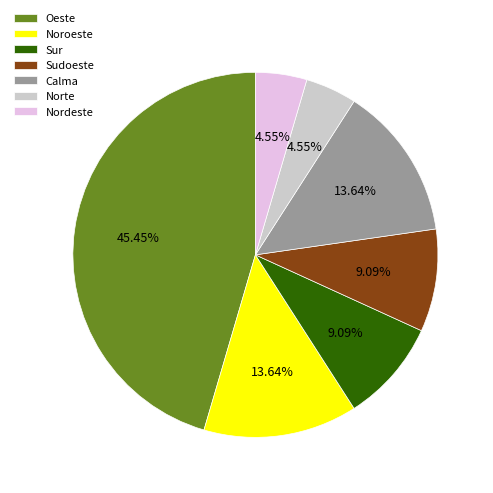

To the nearest percent, what percentage of the pie is Oeste?

45%